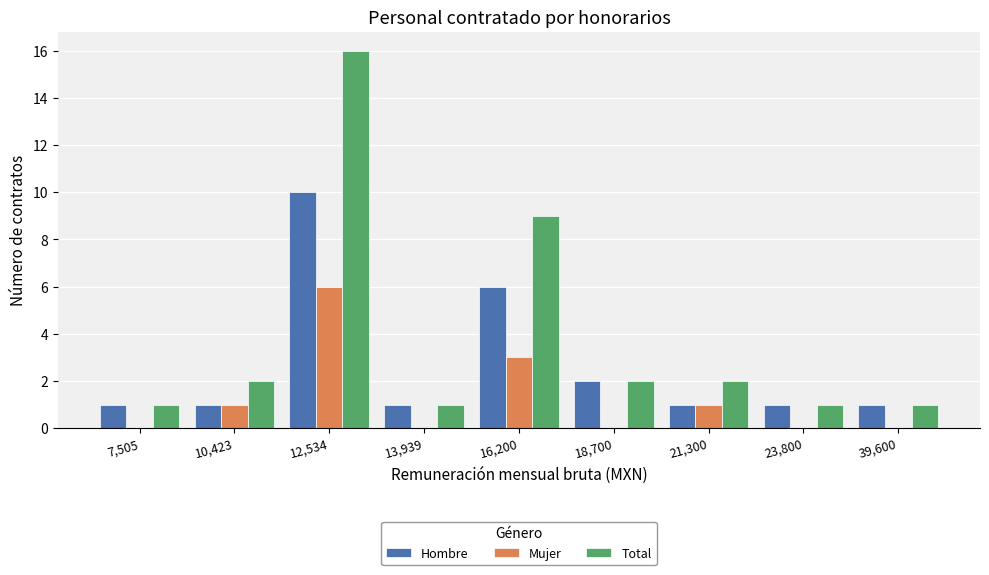

What is the greatest value displayed?

16